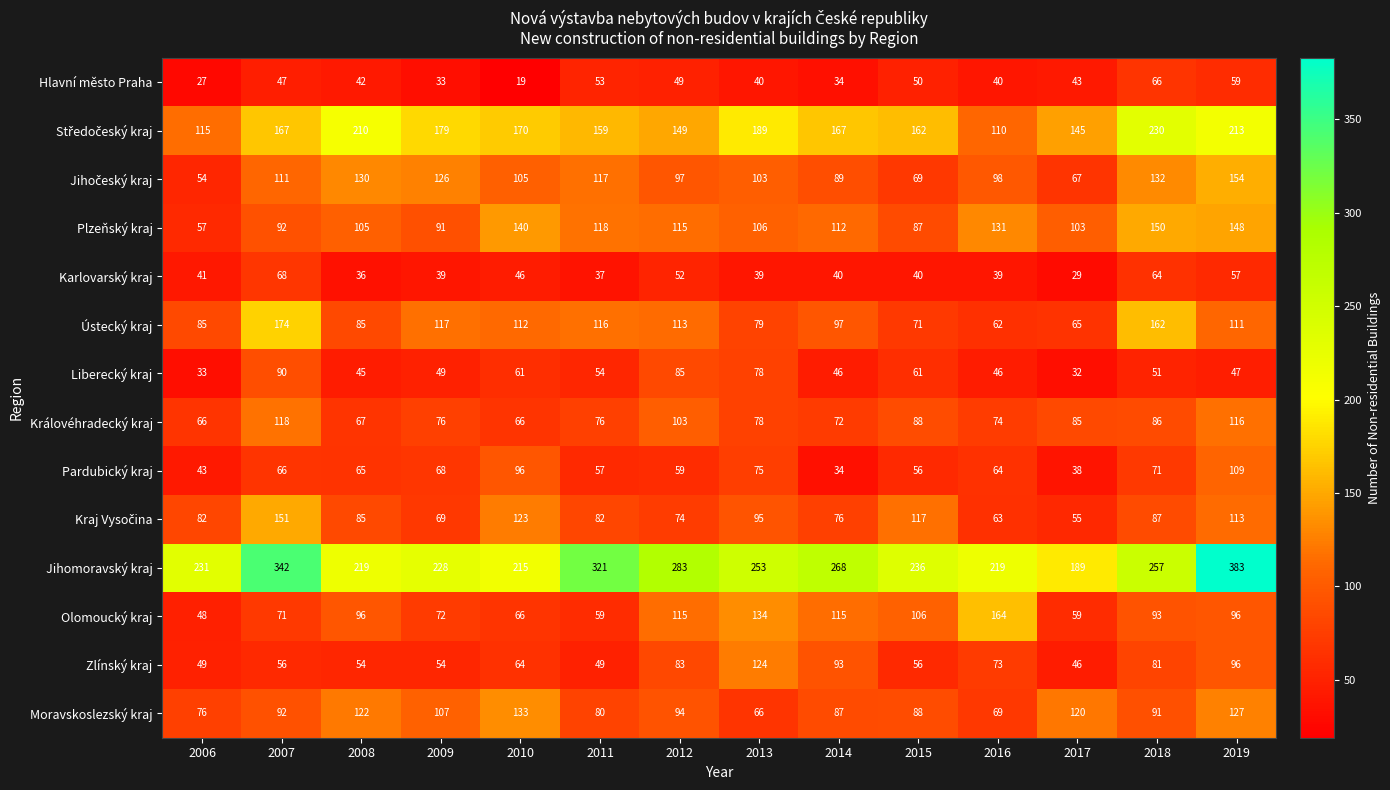

Which series changed the most between 2008 and 2009?

Ústecký kraj